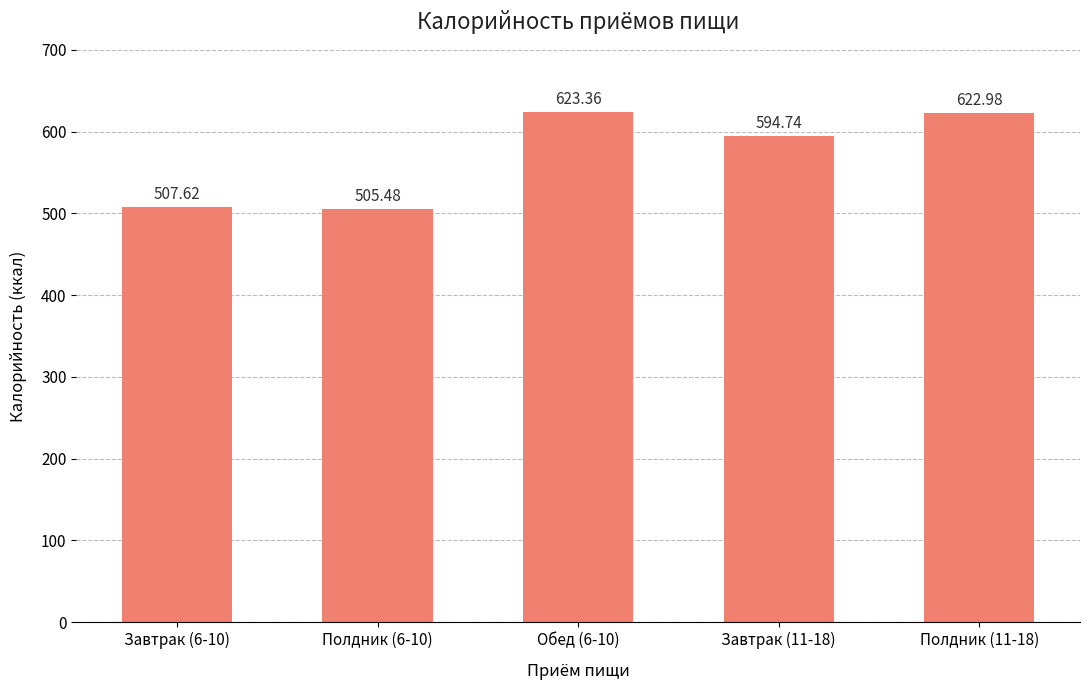

Reading right to left, list all the values displayed in this chart.

Полдник (11-18)=623.0	Завтрак (11-18)=594.7	Обед (6-10)=623.4	Полдник (6-10)=505.5	Завтрак (6-10)=507.6